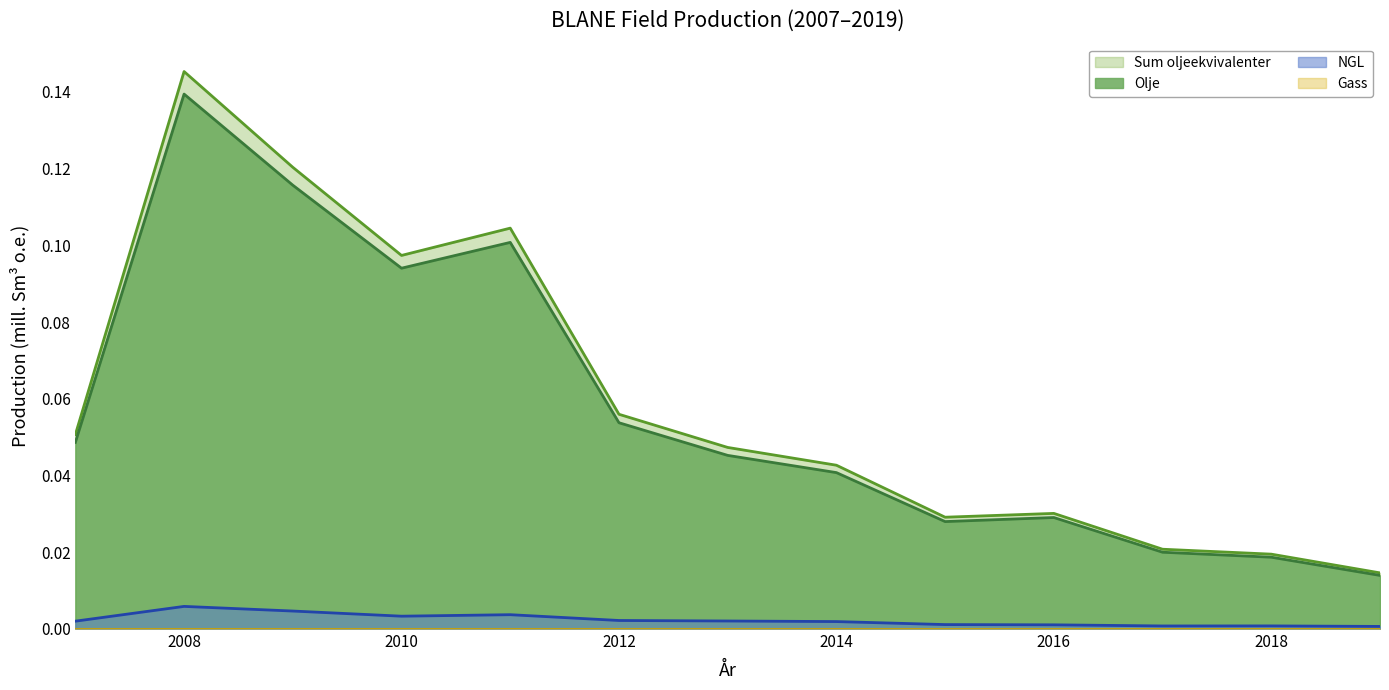

True or false: Sum oljeekvivalenter has more than 0 interior local peaks.

True